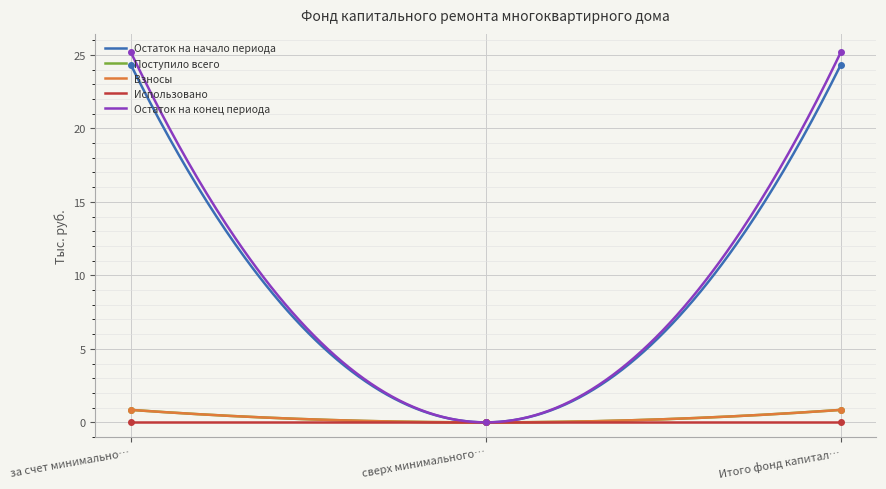

Where is Остаток на конец периода nearest to the value 12?

сверх минимального…